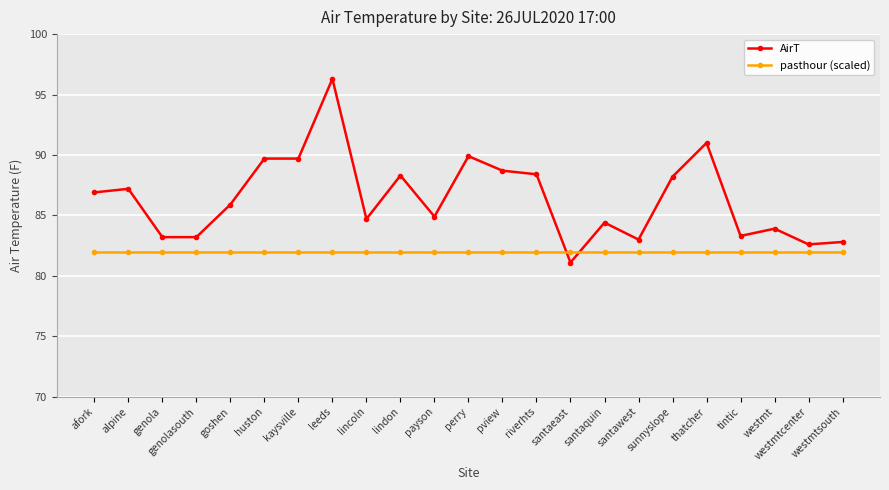

Which series has the largest range (max minus min)?

AirT